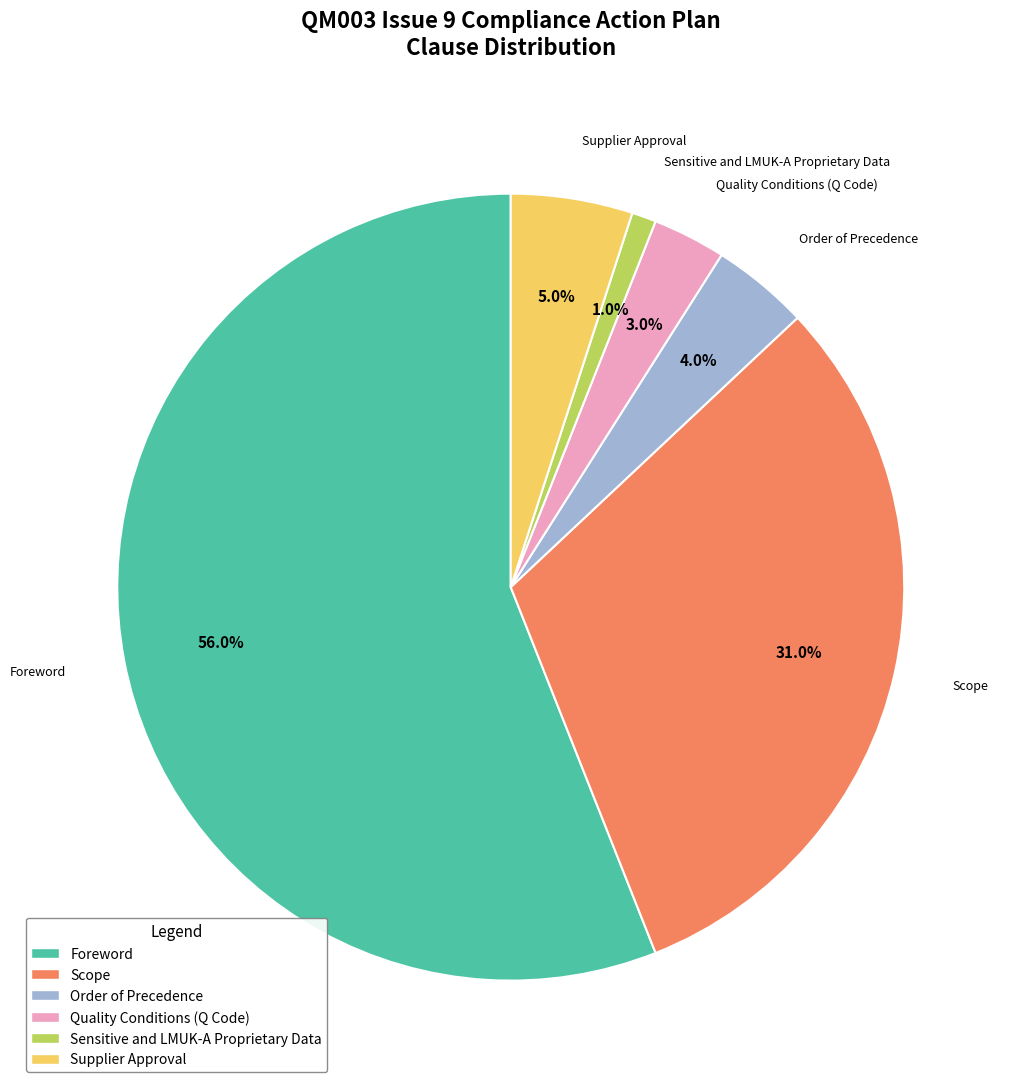

To the nearest percent, what is the average slice percentage?

17%